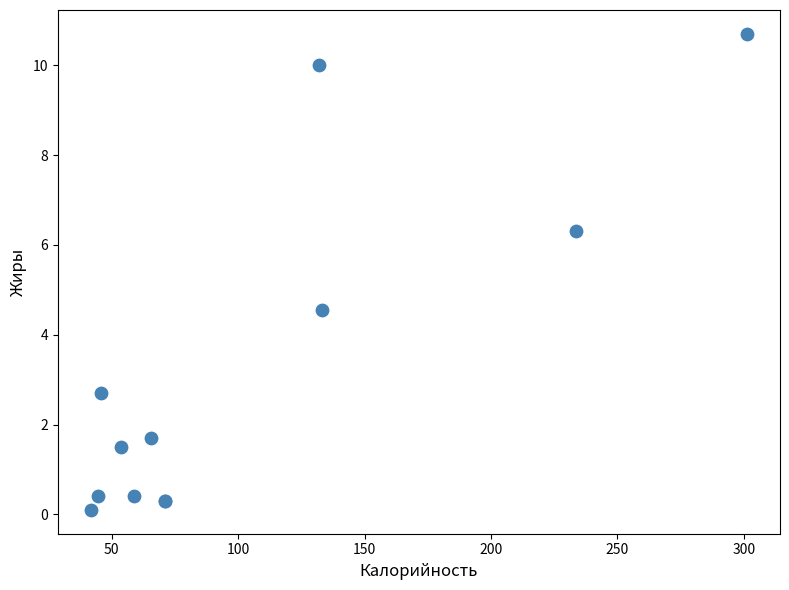

What Y value in the scatter plot is closest to 5?

4.6